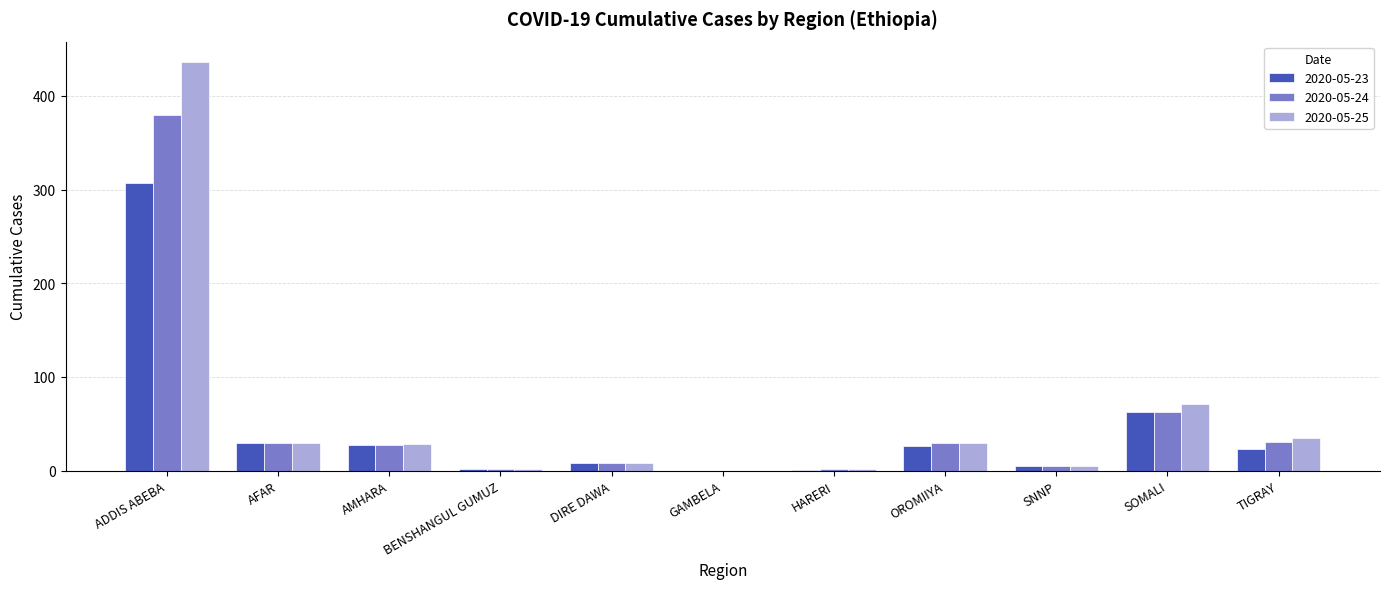

Is it true that 2020-05-24 equals 31 at TIGRAY?

True